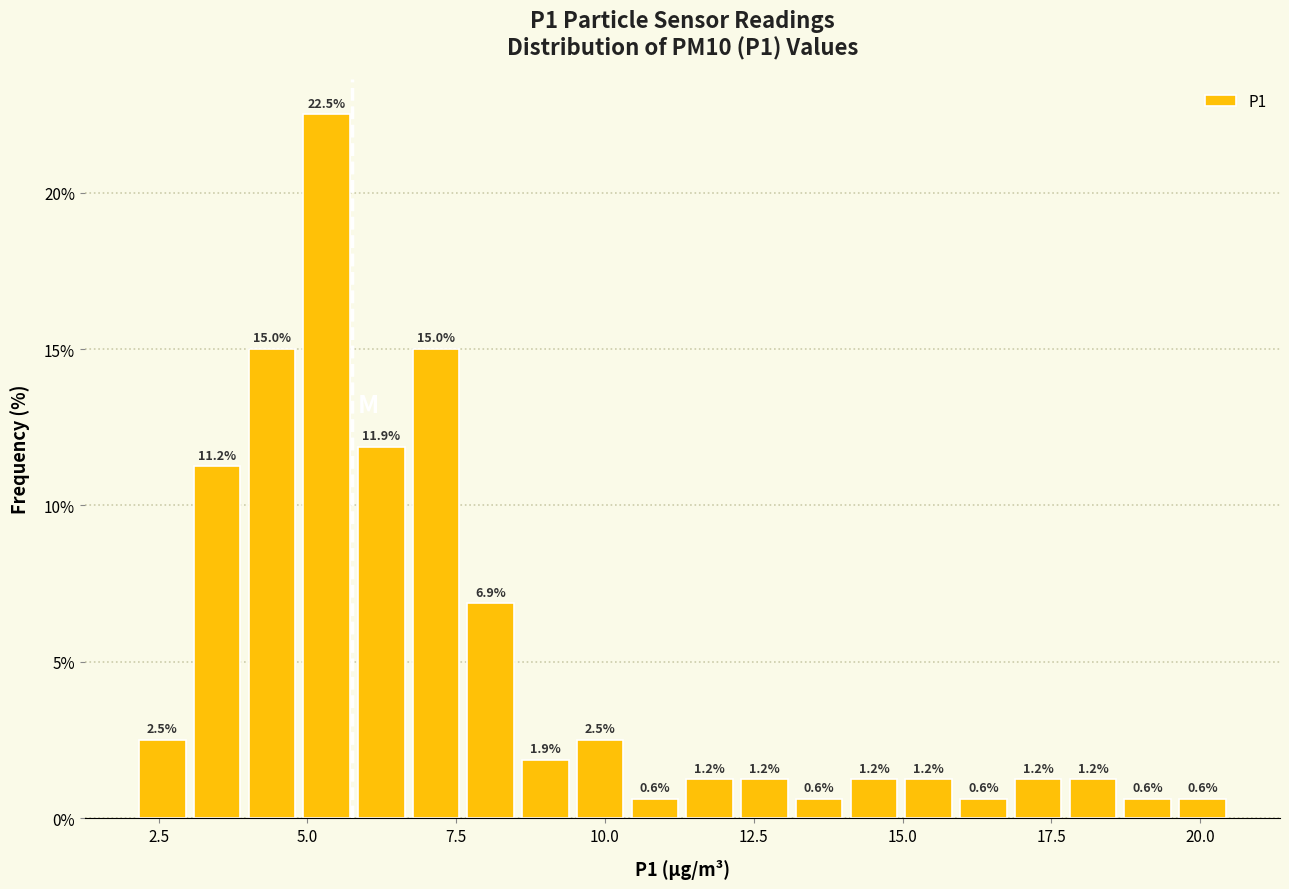

Read against the x-axis, roughly where is the centre of the tallest bar?

5.5